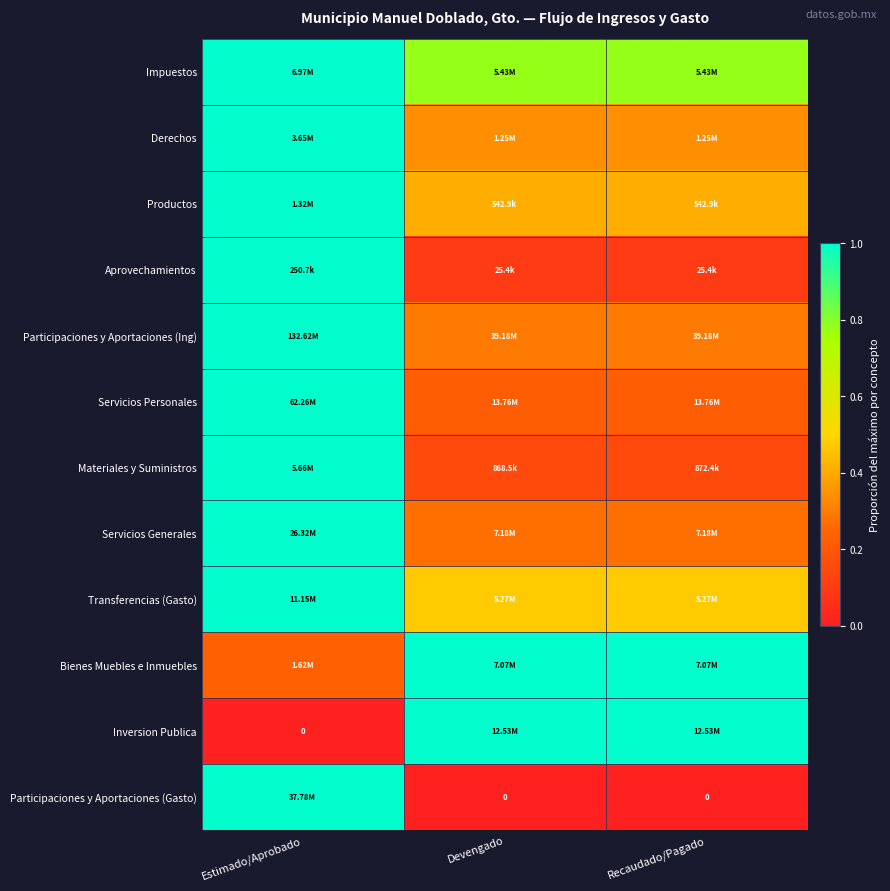

At which category is the sum across all series the highest?

Estimado/Aprobado